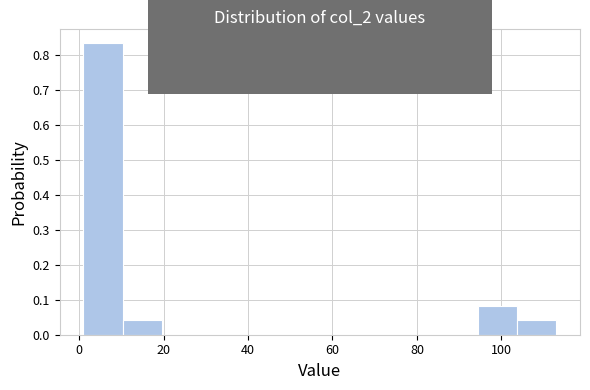

Reading left to right, list every bar in this chart as the range it spans on the x-axis followed by its height. Neither the bar edges nor the heights are printed on the chart, so give them approximately, as read against the axes.

2 to 10: 0.83
10 to 20: 0.04
20 to 30: 0
30 to 38: 0
38 to 48: 0
48 to 58: 0
58 to 66: 0
66 to 76: 0
76 to 86: 0
86 to 94: 0
94 to 104: 0.08
104 to 114: 0.04